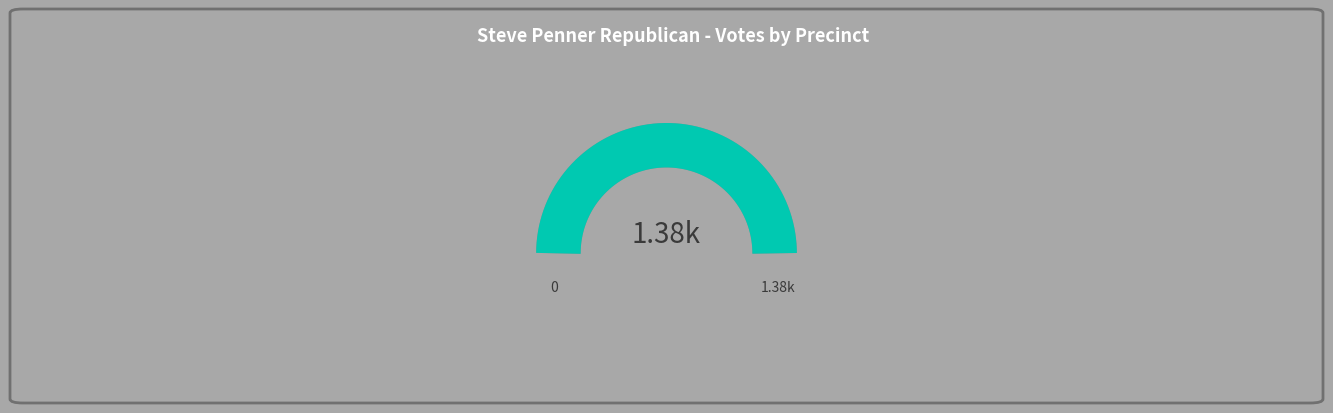

The 008 - Lemhi slice represents 21% of the pie. True or false?

False